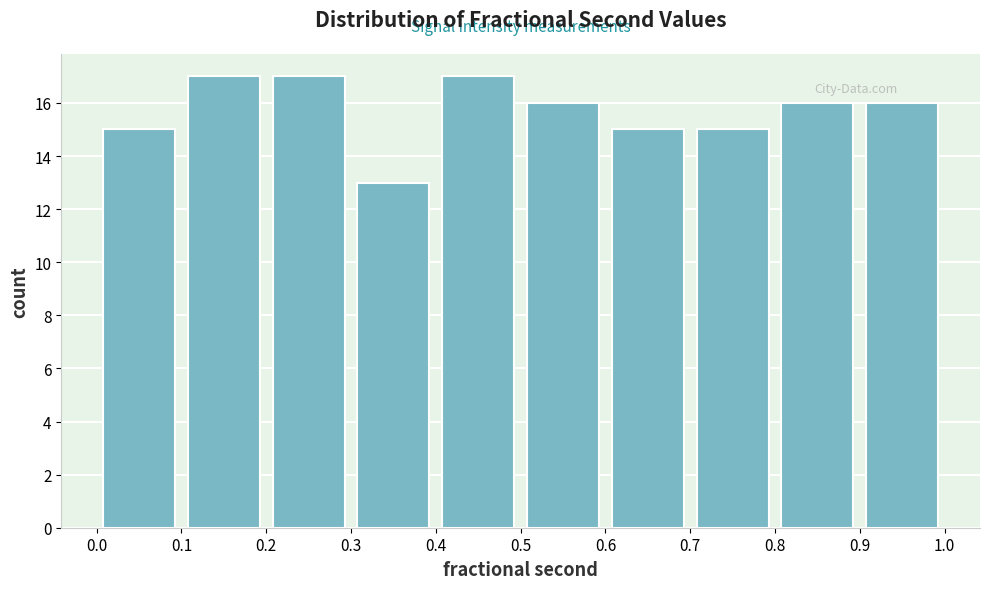

Reading left to right, transcribe this chart: for each bar, give the range it covers on the x-axis and its height. The values are not printed on the chart, so give them approximately, as read against the axis.

0.0 to 0.1: 15
0.1 to 0.2: 17
0.2 to 0.3: 17
0.3 to 0.4: 13
0.4 to 0.5: 17
0.5 to 0.6: 16
0.6 to 0.7: 15
0.7 to 0.8: 15
0.8 to 0.9: 16
0.9 to 1.0: 16